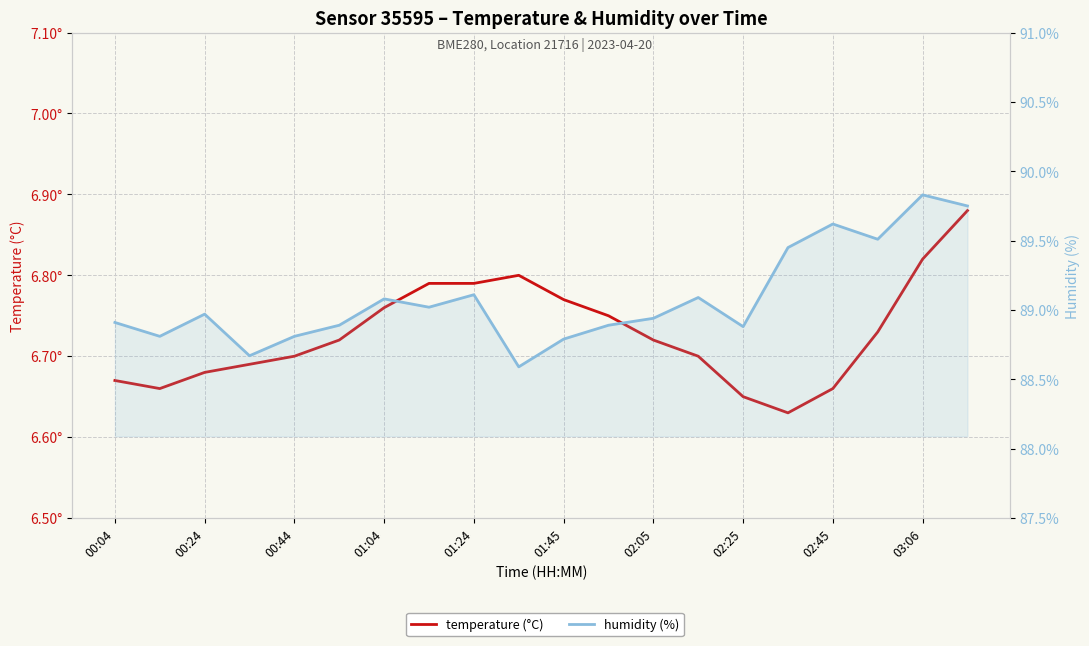

True or false: humidity (%) and temperature (°C) cross at least once.

False